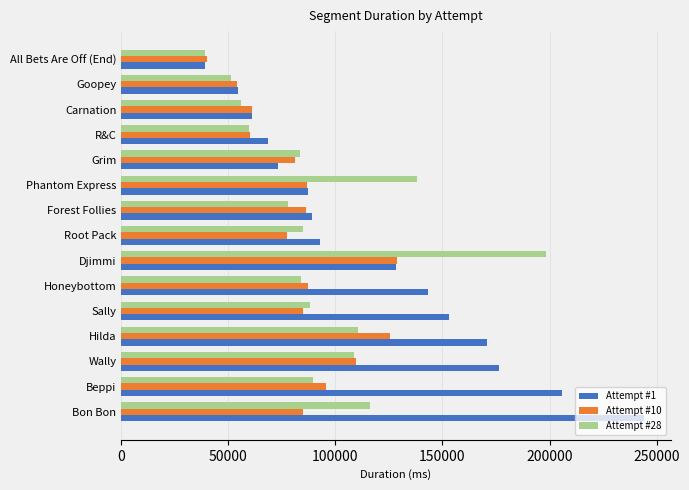

Which series has the largest range (max minus min)?

Attempt #1